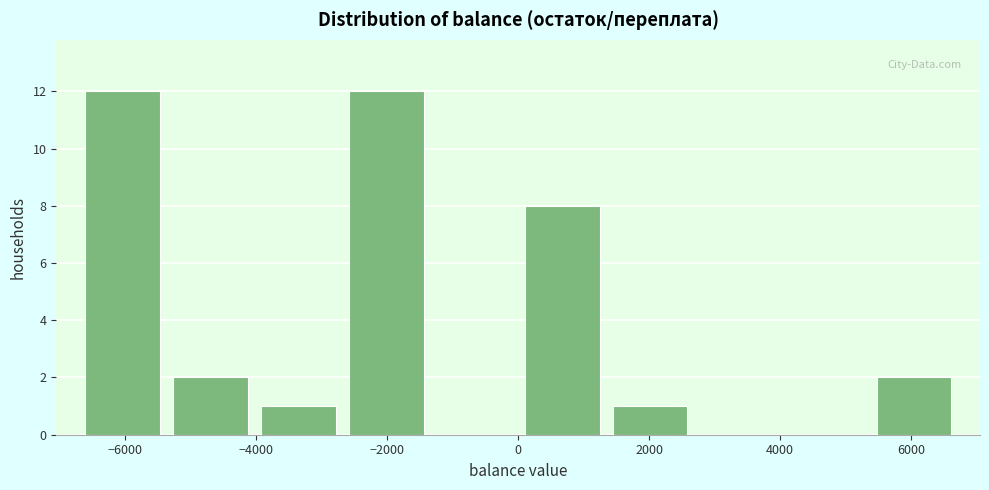

Reading left to right, transcribe this chart: for each bar, give the range it covers on the x-axis and its height. Neither the bar edges nor the heights are printed on the chart, so give them approximately, as read against the axes.

-6800 to -5400: 12
-5400 to -4000: 2
-4000 to -2600: 1
-2600 to -1400: 12
-1400 to 0: 0
0 to 1400: 8
1400 to 2600: 1
2600 to 4000: 0
4000 to 5400: 0
5400 to 6800: 2